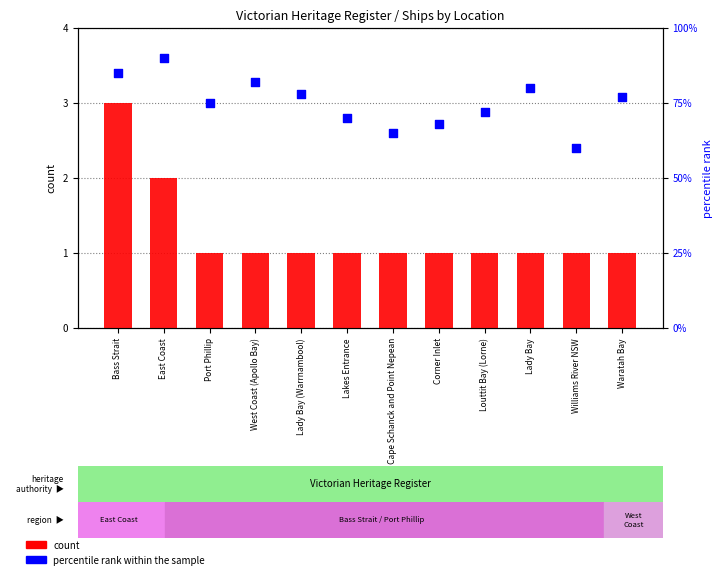

What is the total value across all series at Port Phillip?

76